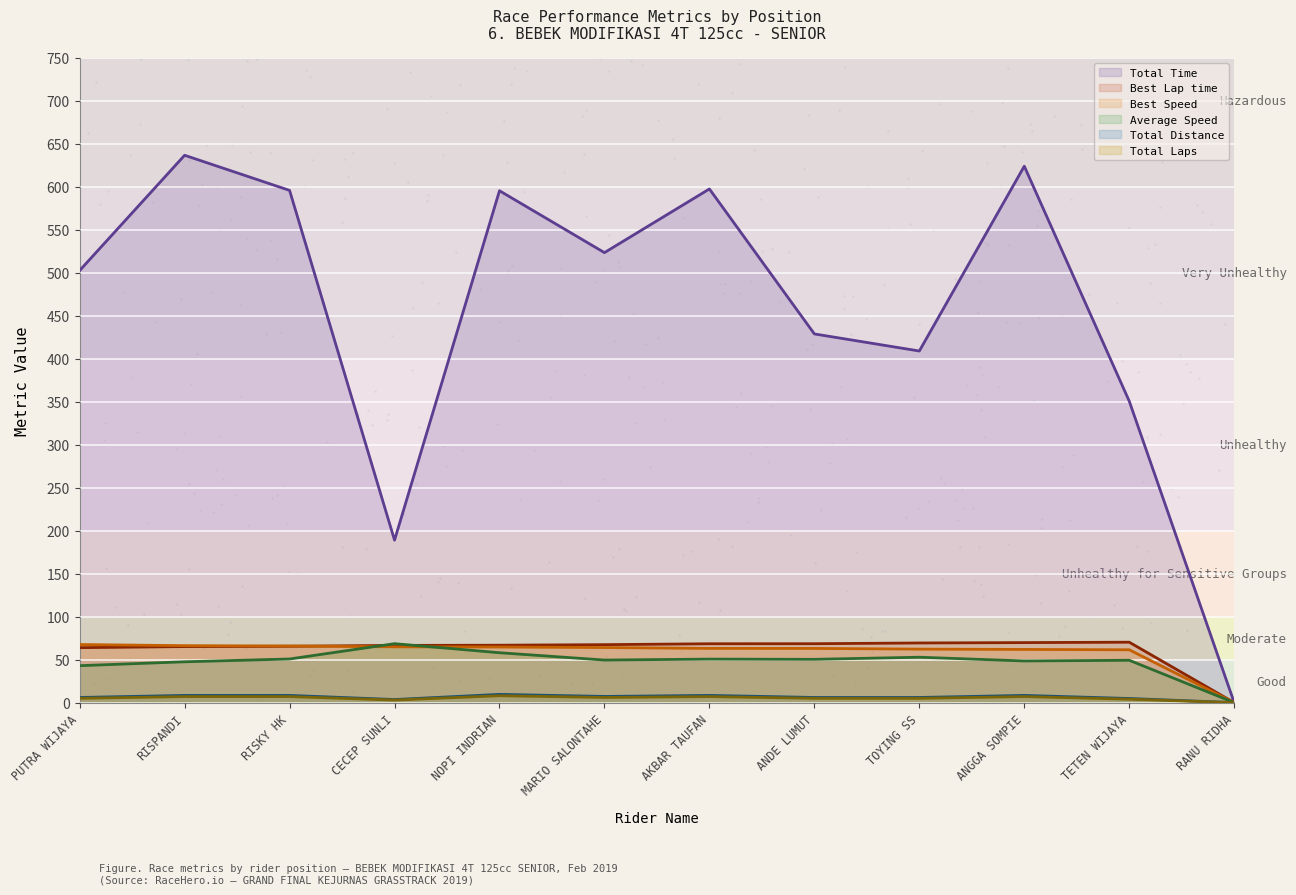

Which series has the largest total across all categories?

Total Time